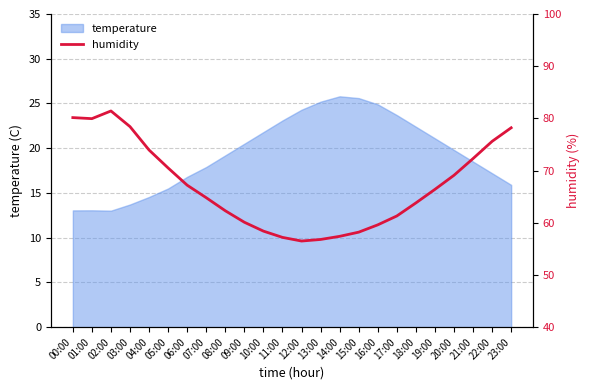

Is it true that the value at 17:00 is 61.3?

True